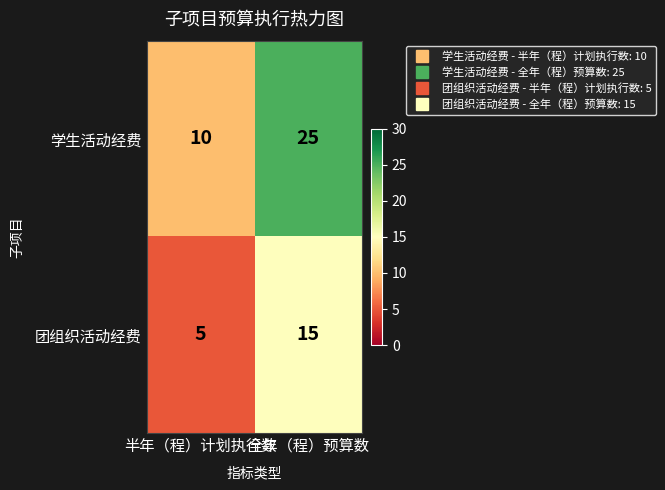

True or false: 学生活动经费 has a value of 13 at 全年（程）预算数.

False